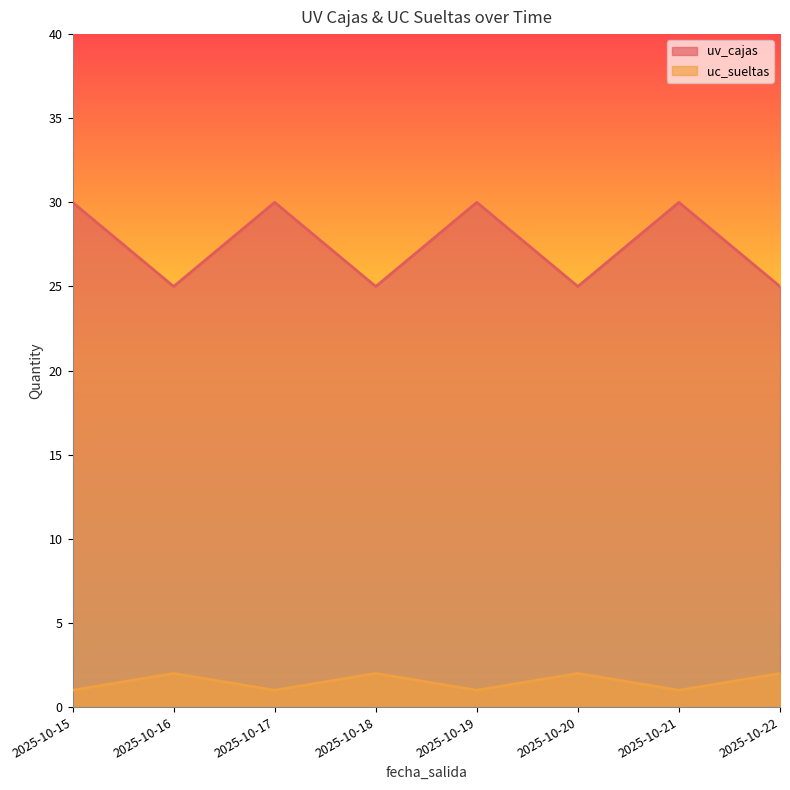

What is the sum of all uv_cajas values?

220